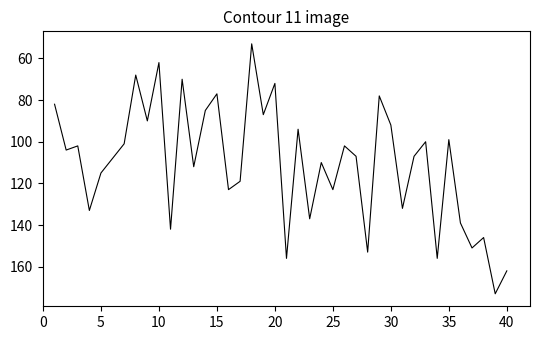

What is the difference between the maximum and minimum values?

120